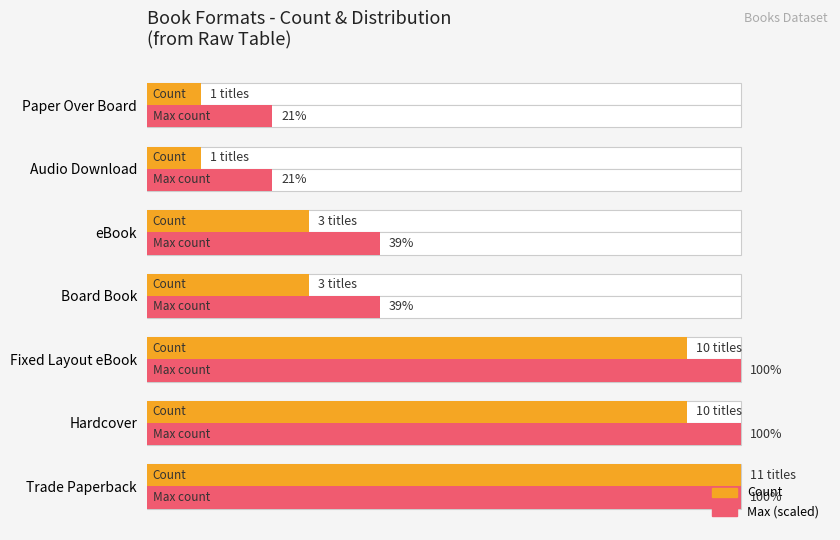

Is it true that Max count (normalized) equals 54.2 at Board Book?

False